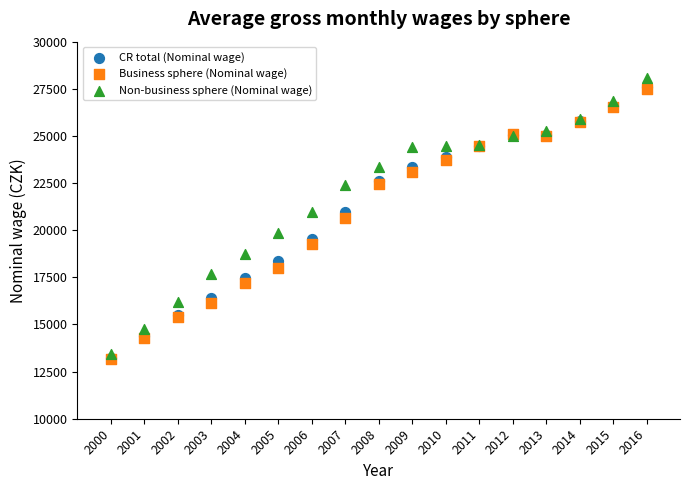

In the CR total (Nominal wage) series, what Y value is closest to 20397?

20957